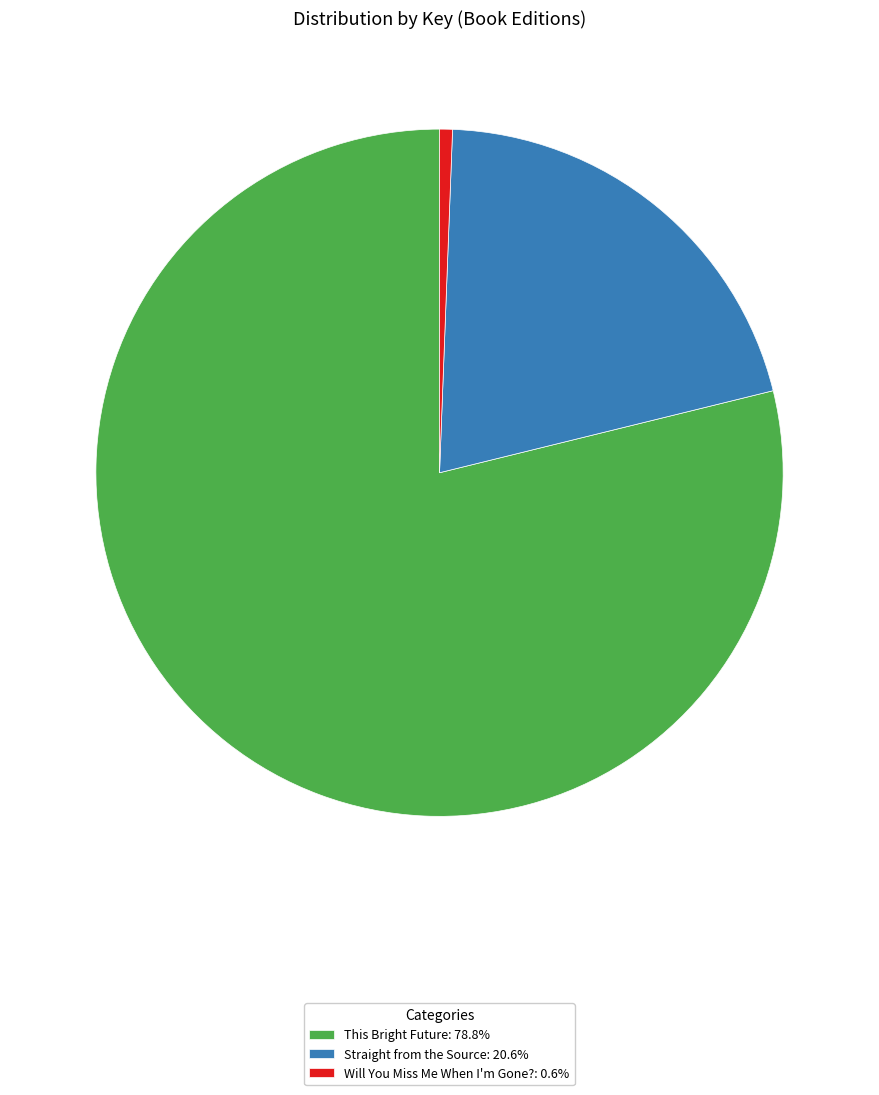

Is the sum of Will You Miss Me When I'm Gone?: 0.6% and Straight from the Source: 20.6% greater than half?

No